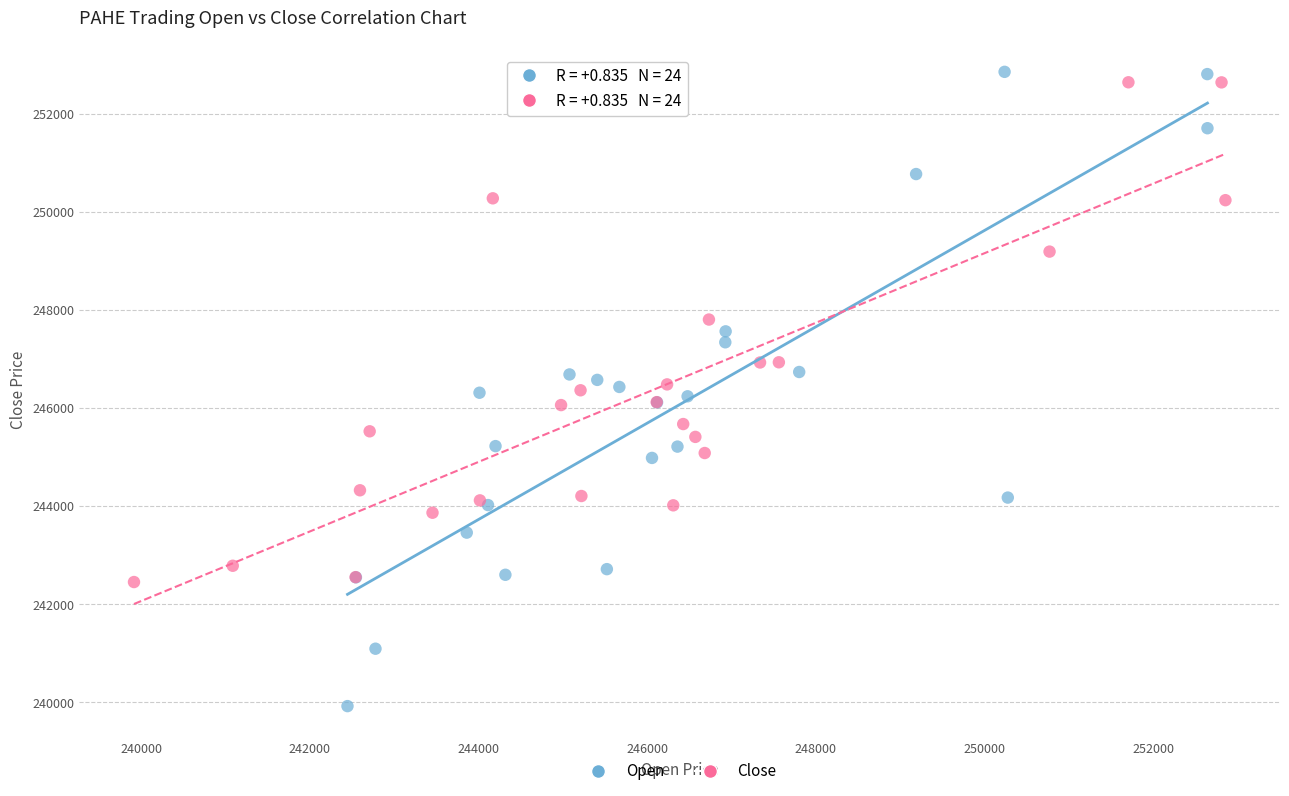

Which series has the largest Y range (max minus min)?

Open